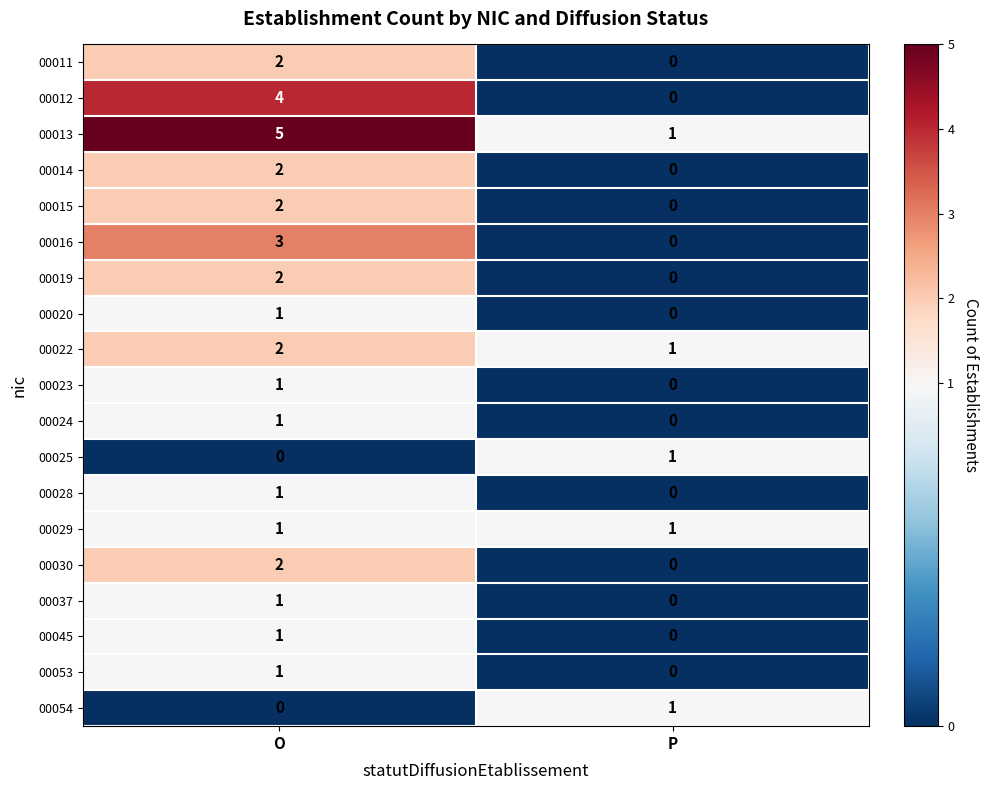

What is the total value across all series at O?

32